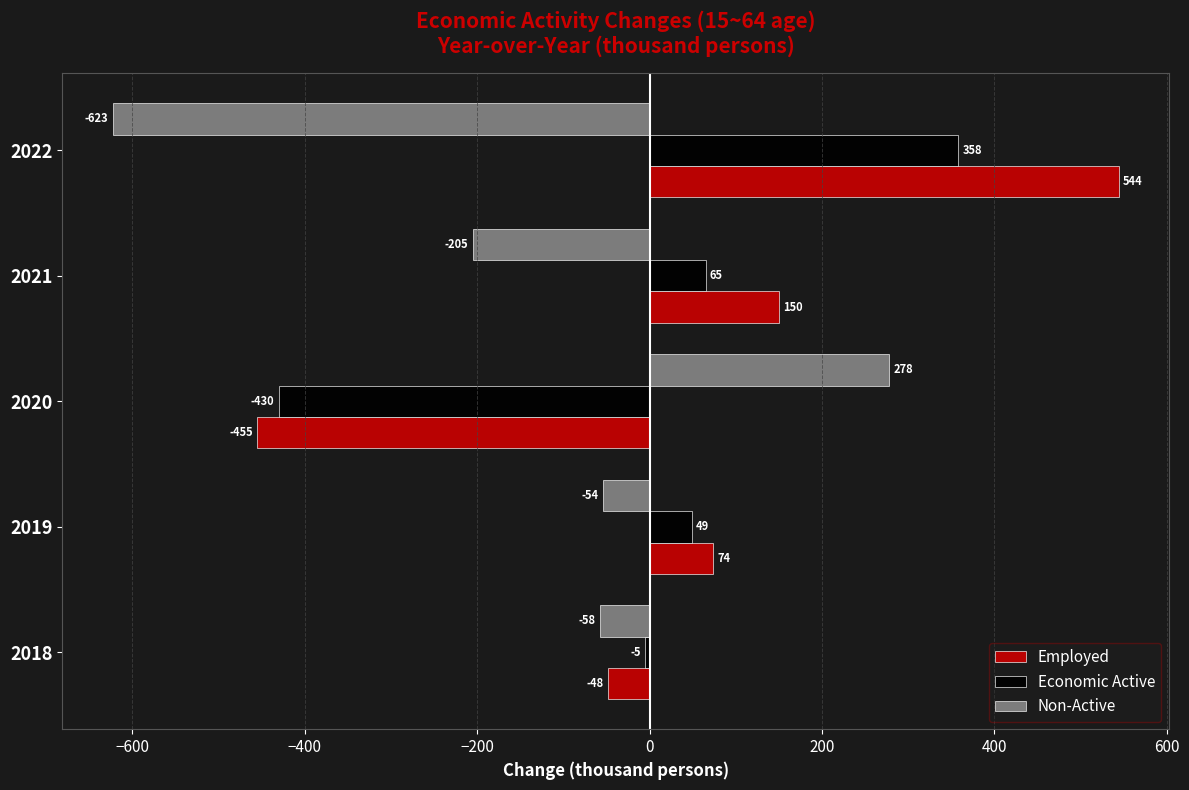

Which series changed the most between 2020 and 2021?

Employed